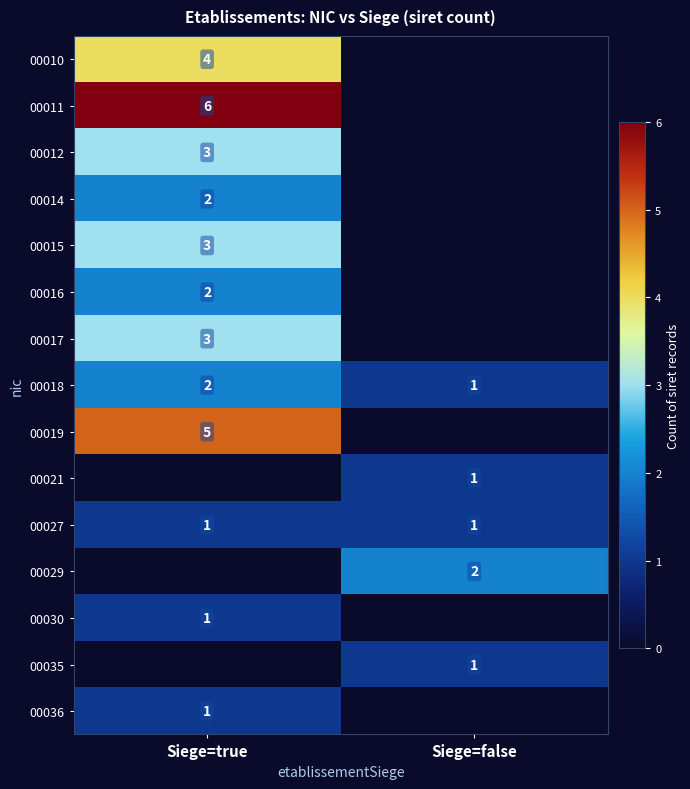

The value of 00016 at Siege=true is 2. True or false?

True